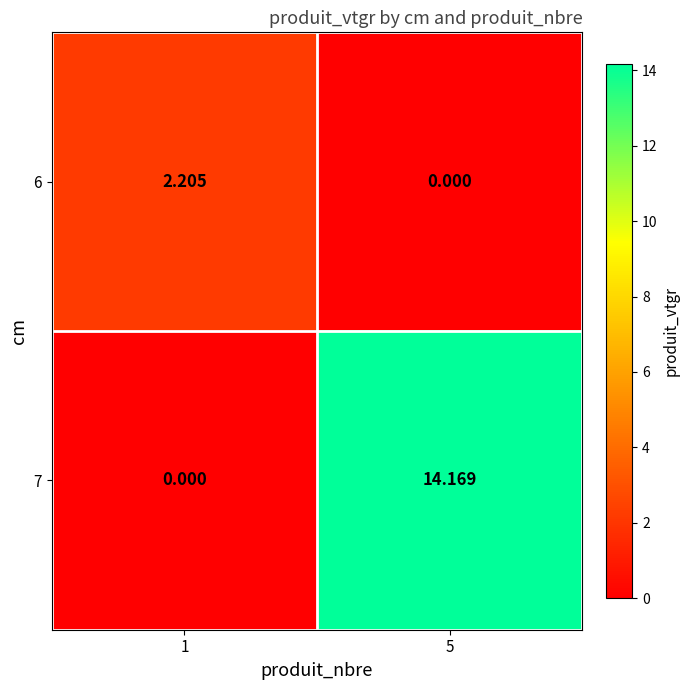

Is the value of 7 at 5 greater than the value of 6 at 1?

Yes